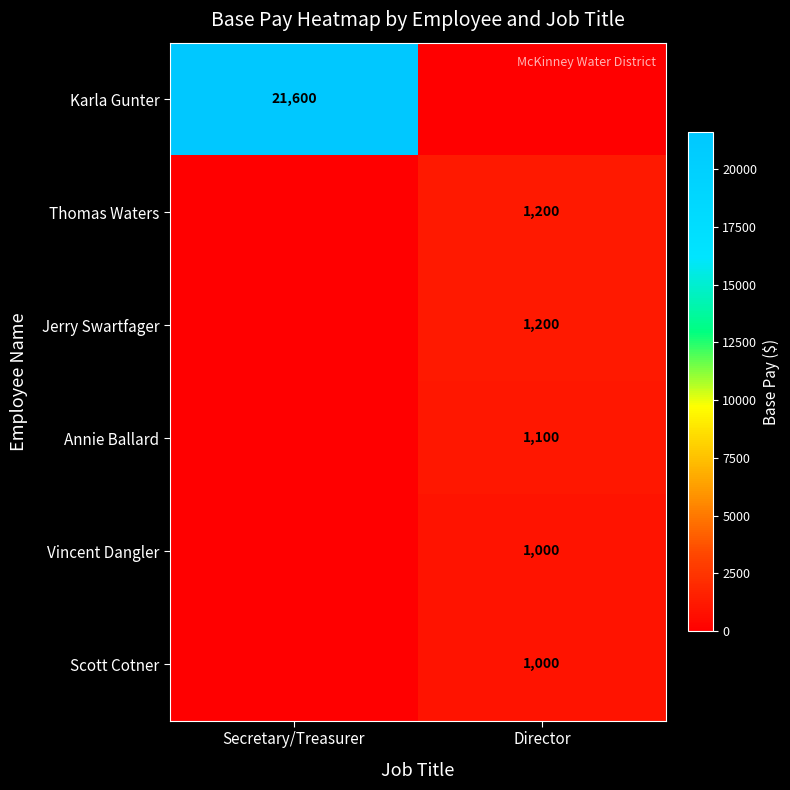

The Vincent Dangler series shows 1000 at Director. True or false?

True